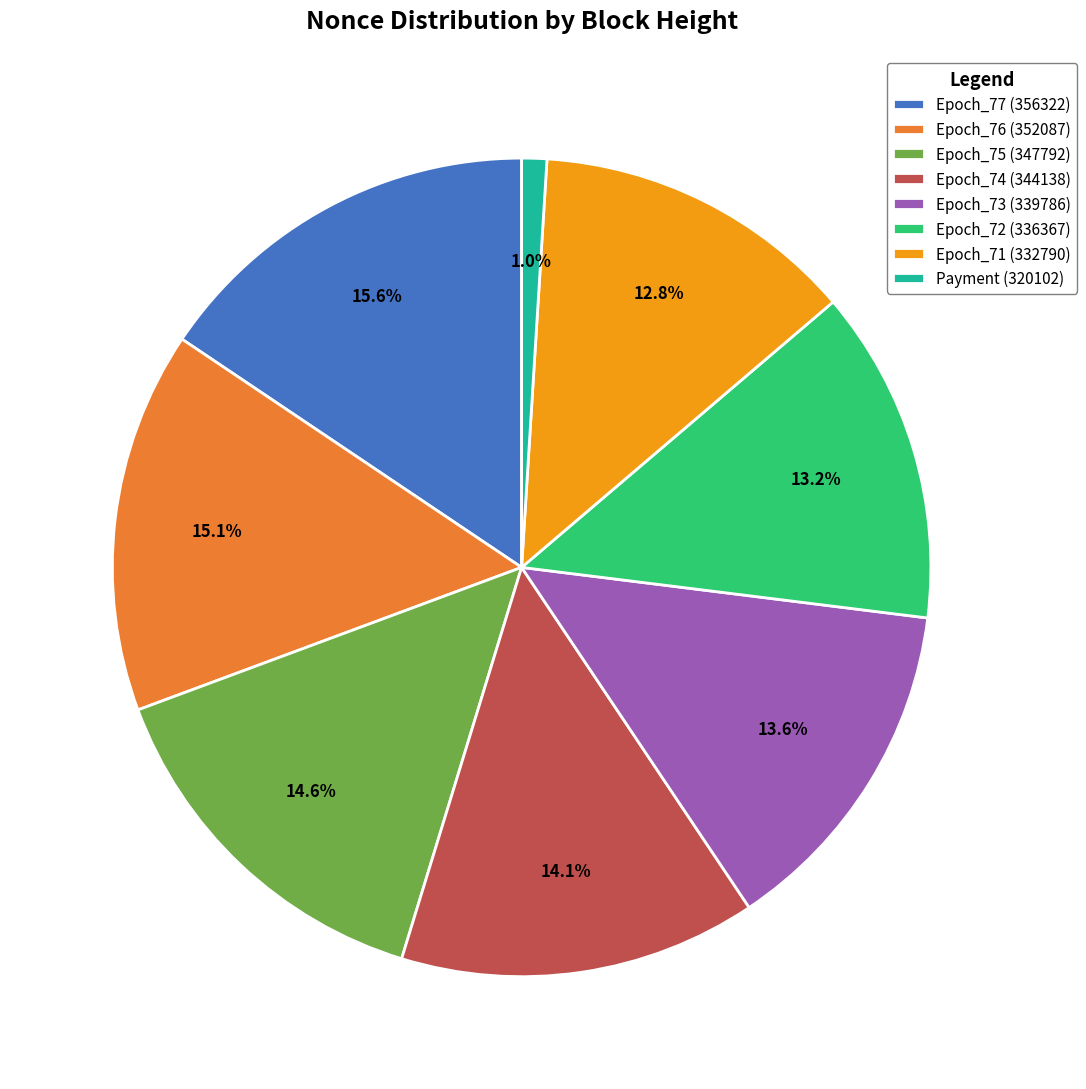

Between Epoch_74 (344138) and Epoch_72 (336367), which is larger?

Epoch_74 (344138)